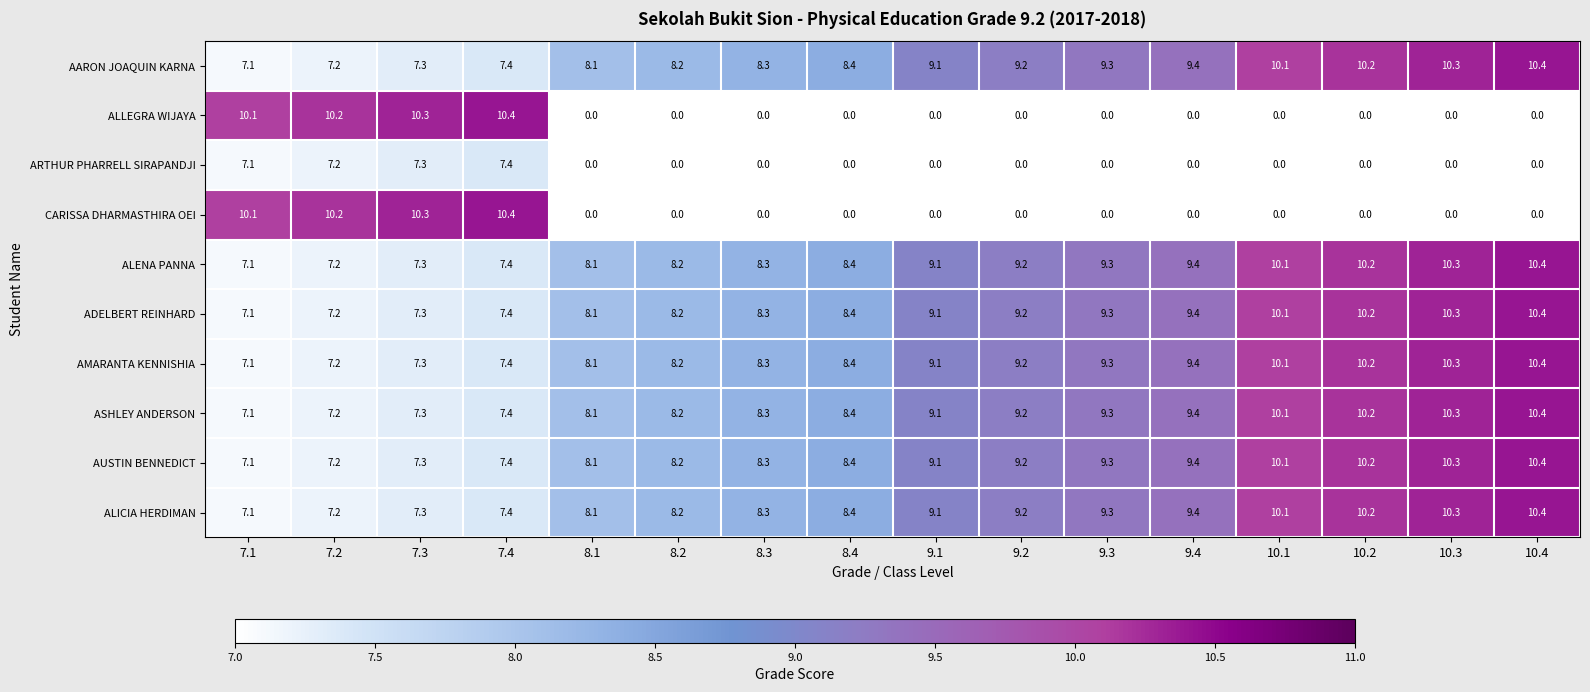

What is the highest value of the ASHLEY ANDERSON series?

10.4